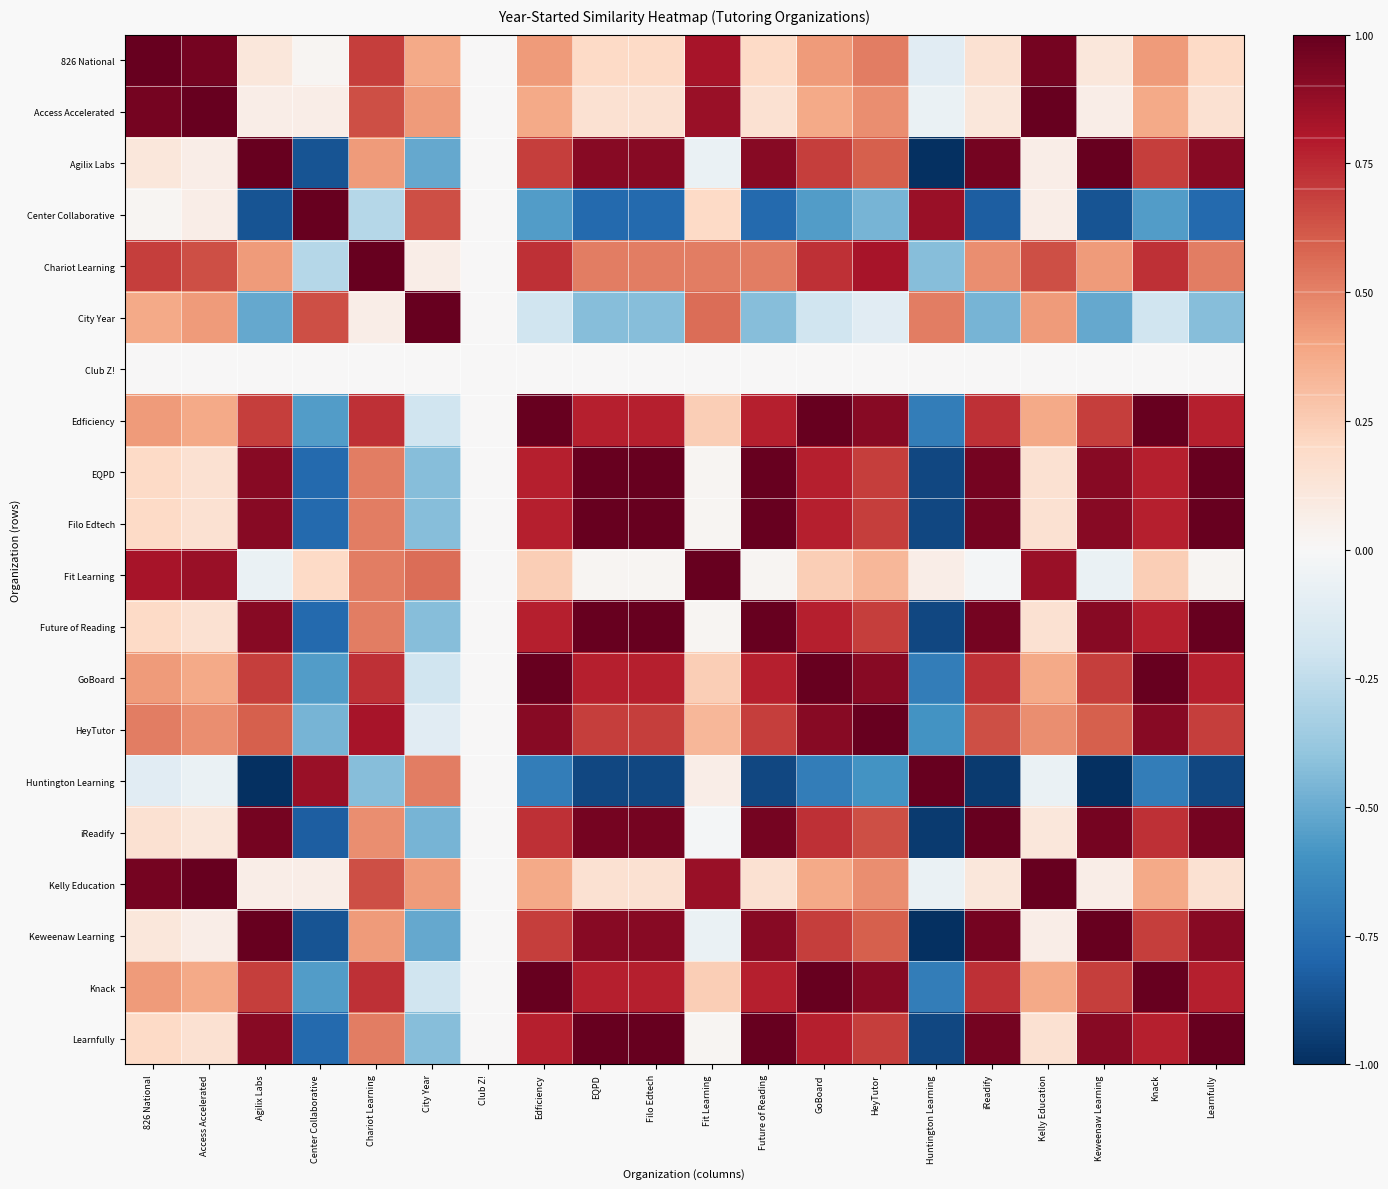

Reading left to right, list all the values displayed in this chart.

826 National: 826 National=1.0	Access Accelerated=1.0	Agilix Labs=0.1	Center Collaborative=0.0	Chariot Learning=0.7	City Year=0.4	Club Z!=0.0	Edficiency=0.4	EQPD=0.2	Filo Edtech=0.2	Fit Learning=0.8	Future of Reading=0.2	GoBoard=0.4	HeyTutor=0.5	Huntington Learning=-0.1	iReadify=0.2	Kelly Education=1.0	Keweenaw Learning=0.1	Knack=0.4	Learnfully=0.2
Access Accelerated: 826 National=1.0	Access Accelerated=1.0	Agilix Labs=0.1	Center Collaborative=0.1	Chariot Learning=0.6	City Year=0.4	Club Z!=0.0	Edficiency=0.4	EQPD=0.2	Filo Edtech=0.2	Fit Learning=0.9	Future of Reading=0.2	GoBoard=0.4	HeyTutor=0.5	Huntington Learning=-0.1	iReadify=0.1	Kelly Education=1.0	Keweenaw Learning=0.1	Knack=0.4	Learnfully=0.2
Agilix Labs: 826 National=0.1	Access Accelerated=0.1	Agilix Labs=1.0	Center Collaborative=-0.9	Chariot Learning=0.4	City Year=-0.5	Club Z!=0.0	Edficiency=0.7	EQPD=0.9	Filo Edtech=0.9	Fit Learning=-0.1	Future of Reading=0.9	GoBoard=0.7	HeyTutor=0.6	Huntington Learning=-1.0	iReadify=1.0	Kelly Education=0.1	Keweenaw Learning=1.0	Knack=0.7	Learnfully=0.9
Center Collaborative: 826 National=0.0	Access Accelerated=0.1	Agilix Labs=-0.9	Center Collaborative=1.0	Chariot Learning=-0.3	City Year=0.6	Club Z!=0.0	Edficiency=-0.6	EQPD=-0.8	Filo Edtech=-0.8	Fit Learning=0.2	Future of Reading=-0.8	GoBoard=-0.6	HeyTutor=-0.5	Huntington Learning=0.9	iReadify=-0.8	Kelly Education=0.1	Keweenaw Learning=-0.9	Knack=-0.6	Learnfully=-0.8
Chariot Learning: 826 National=0.7	Access Accelerated=0.6	Agilix Labs=0.4	Center Collaborative=-0.3	Chariot Learning=1.0	City Year=0.1	Club Z!=0.0	Edficiency=0.7	EQPD=0.5	Filo Edtech=0.5	Fit Learning=0.5	Future of Reading=0.5	GoBoard=0.7	HeyTutor=0.8	Huntington Learning=-0.4	iReadify=0.5	Kelly Education=0.6	Keweenaw Learning=0.4	Knack=0.7	Learnfully=0.5
City Year: 826 National=0.4	Access Accelerated=0.4	Agilix Labs=-0.5	Center Collaborative=0.6	Chariot Learning=0.1	City Year=1.0	Club Z!=0.0	Edficiency=-0.2	EQPD=-0.4	Filo Edtech=-0.4	Fit Learning=0.6	Future of Reading=-0.4	GoBoard=-0.2	HeyTutor=-0.1	Huntington Learning=0.5	iReadify=-0.5	Kelly Education=0.4	Keweenaw Learning=-0.5	Knack=-0.2	Learnfully=-0.4
Club Z!: 826 National=0.0	Access Accelerated=0.0	Agilix Labs=0.0	Center Collaborative=0.0	Chariot Learning=0.0	City Year=0.0	Club Z!=0.0	Edficiency=0.0	EQPD=0.0	Filo Edtech=0.0	Fit Learning=0.0	Future of Reading=0.0	GoBoard=0.0	HeyTutor=0.0	Huntington Learning=0.0	iReadify=0.0	Kelly Education=0.0	Keweenaw Learning=0.0	Knack=0.0	Learnfully=0.0
Edficiency: 826 National=0.4	Access Accelerated=0.4	Agilix Labs=0.7	Center Collaborative=-0.6	Chariot Learning=0.7	City Year=-0.2	Club Z!=0.0	Edficiency=1.0	EQPD=0.8	Filo Edtech=0.8	Fit Learning=0.2	Future of Reading=0.8	GoBoard=1.0	HeyTutor=0.9	Huntington Learning=-0.7	iReadify=0.7	Kelly Education=0.4	Keweenaw Learning=0.7	Knack=1.0	Learnfully=0.8
EQPD: 826 National=0.2	Access Accelerated=0.2	Agilix Labs=0.9	Center Collaborative=-0.8	Chariot Learning=0.5	City Year=-0.4	Club Z!=0.0	Edficiency=0.8	EQPD=1.0	Filo Edtech=1.0	Fit Learning=0.0	Future of Reading=1.0	GoBoard=0.8	HeyTutor=0.7	Huntington Learning=-0.9	iReadify=1.0	Kelly Education=0.2	Keweenaw Learning=0.9	Knack=0.8	Learnfully=1.0
Filo Edtech: 826 National=0.2	Access Accelerated=0.2	Agilix Labs=0.9	Center Collaborative=-0.8	Chariot Learning=0.5	City Year=-0.4	Club Z!=0.0	Edficiency=0.8	EQPD=1.0	Filo Edtech=1.0	Fit Learning=0.0	Future of Reading=1.0	GoBoard=0.8	HeyTutor=0.7	Huntington Learning=-0.9	iReadify=1.0	Kelly Education=0.2	Keweenaw Learning=0.9	Knack=0.8	Learnfully=1.0
Fit Learning: 826 National=0.8	Access Accelerated=0.9	Agilix Labs=-0.1	Center Collaborative=0.2	Chariot Learning=0.5	City Year=0.6	Club Z!=0.0	Edficiency=0.2	EQPD=0.0	Filo Edtech=0.0	Fit Learning=1.0	Future of Reading=0.0	GoBoard=0.2	HeyTutor=0.3	Huntington Learning=0.1	iReadify=-0.0	Kelly Education=0.9	Keweenaw Learning=-0.1	Knack=0.2	Learnfully=0.0
Future of Reading: 826 National=0.2	Access Accelerated=0.2	Agilix Labs=0.9	Center Collaborative=-0.8	Chariot Learning=0.5	City Year=-0.4	Club Z!=0.0	Edficiency=0.8	EQPD=1.0	Filo Edtech=1.0	Fit Learning=0.0	Future of Reading=1.0	GoBoard=0.8	HeyTutor=0.7	Huntington Learning=-0.9	iReadify=1.0	Kelly Education=0.2	Keweenaw Learning=0.9	Knack=0.8	Learnfully=1.0
GoBoard: 826 National=0.4	Access Accelerated=0.4	Agilix Labs=0.7	Center Collaborative=-0.6	Chariot Learning=0.7	City Year=-0.2	Club Z!=0.0	Edficiency=1.0	EQPD=0.8	Filo Edtech=0.8	Fit Learning=0.2	Future of Reading=0.8	GoBoard=1.0	HeyTutor=0.9	Huntington Learning=-0.7	iReadify=0.7	Kelly Education=0.4	Keweenaw Learning=0.7	Knack=1.0	Learnfully=0.8
HeyTutor: 826 National=0.5	Access Accelerated=0.5	Agilix Labs=0.6	Center Collaborative=-0.5	Chariot Learning=0.8	City Year=-0.1	Club Z!=0.0	Edficiency=0.9	EQPD=0.7	Filo Edtech=0.7	Fit Learning=0.3	Future of Reading=0.7	GoBoard=0.9	HeyTutor=1.0	Huntington Learning=-0.6	iReadify=0.6	Kelly Education=0.5	Keweenaw Learning=0.6	Knack=0.9	Learnfully=0.7
Huntington Learning: 826 National=-0.1	Access Accelerated=-0.1	Agilix Labs=-1.0	Center Collaborative=0.9	Chariot Learning=-0.4	City Year=0.5	Club Z!=0.0	Edficiency=-0.7	EQPD=-0.9	Filo Edtech=-0.9	Fit Learning=0.1	Future of Reading=-0.9	GoBoard=-0.7	HeyTutor=-0.6	Huntington Learning=1.0	iReadify=-1.0	Kelly Education=-0.1	Keweenaw Learning=-1.0	Knack=-0.7	Learnfully=-0.9
iReadify: 826 National=0.2	Access Accelerated=0.1	Agilix Labs=1.0	Center Collaborative=-0.8	Chariot Learning=0.5	City Year=-0.5	Club Z!=0.0	Edficiency=0.7	EQPD=1.0	Filo Edtech=1.0	Fit Learning=-0.0	Future of Reading=1.0	GoBoard=0.7	HeyTutor=0.6	Huntington Learning=-1.0	iReadify=1.0	Kelly Education=0.1	Keweenaw Learning=1.0	Knack=0.7	Learnfully=1.0
Kelly Education: 826 National=1.0	Access Accelerated=1.0	Agilix Labs=0.1	Center Collaborative=0.1	Chariot Learning=0.6	City Year=0.4	Club Z!=0.0	Edficiency=0.4	EQPD=0.2	Filo Edtech=0.2	Fit Learning=0.9	Future of Reading=0.2	GoBoard=0.4	HeyTutor=0.5	Huntington Learning=-0.1	iReadify=0.1	Kelly Education=1.0	Keweenaw Learning=0.1	Knack=0.4	Learnfully=0.2
Keweenaw Learning: 826 National=0.1	Access Accelerated=0.1	Agilix Labs=1.0	Center Collaborative=-0.9	Chariot Learning=0.4	City Year=-0.5	Club Z!=0.0	Edficiency=0.7	EQPD=0.9	Filo Edtech=0.9	Fit Learning=-0.1	Future of Reading=0.9	GoBoard=0.7	HeyTutor=0.6	Huntington Learning=-1.0	iReadify=1.0	Kelly Education=0.1	Keweenaw Learning=1.0	Knack=0.7	Learnfully=0.9
Knack: 826 National=0.4	Access Accelerated=0.4	Agilix Labs=0.7	Center Collaborative=-0.6	Chariot Learning=0.7	City Year=-0.2	Club Z!=0.0	Edficiency=1.0	EQPD=0.8	Filo Edtech=0.8	Fit Learning=0.2	Future of Reading=0.8	GoBoard=1.0	HeyTutor=0.9	Huntington Learning=-0.7	iReadify=0.7	Kelly Education=0.4	Keweenaw Learning=0.7	Knack=1.0	Learnfully=0.8
Learnfully: 826 National=0.2	Access Accelerated=0.2	Agilix Labs=0.9	Center Collaborative=-0.8	Chariot Learning=0.5	City Year=-0.4	Club Z!=0.0	Edficiency=0.8	EQPD=1.0	Filo Edtech=1.0	Fit Learning=0.0	Future of Reading=1.0	GoBoard=0.8	HeyTutor=0.7	Huntington Learning=-0.9	iReadify=1.0	Kelly Education=0.2	Keweenaw Learning=0.9	Knack=0.8	Learnfully=1.0